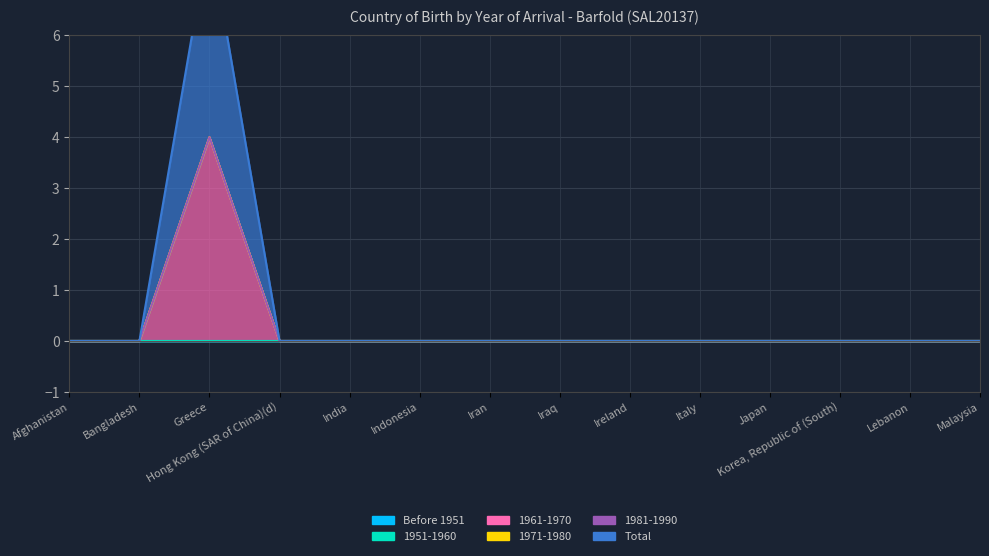

True or false: 1971-1980 and 1981-1990 cross at least once.

False